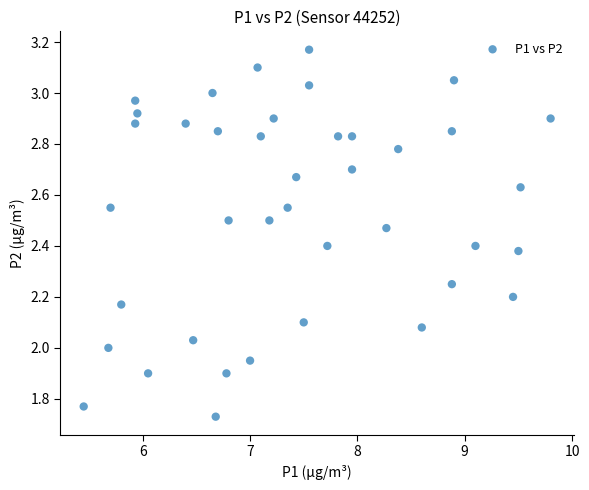

What is the range of Y values (max minus min)?

1.4